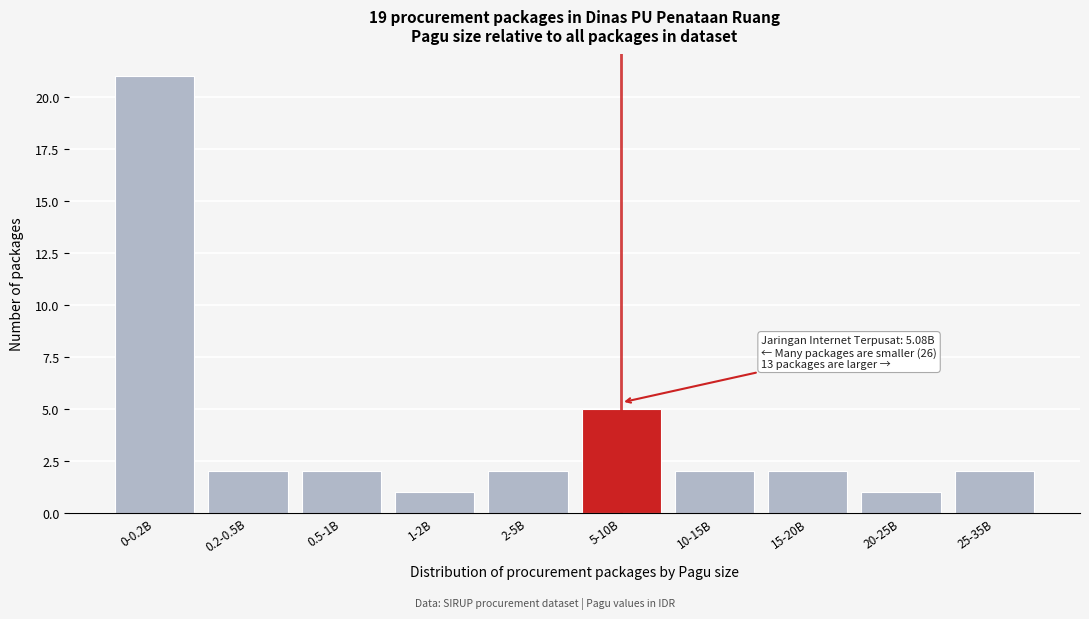

Reading left to right, extract all data points from this chart.

0-0.2B=21	0.2-0.5B=2	0.5-1B=2	1-2B=1	2-5B=2	5-10B=5	10-15B=2	15-20B=2	20-25B=1	25-35B=2